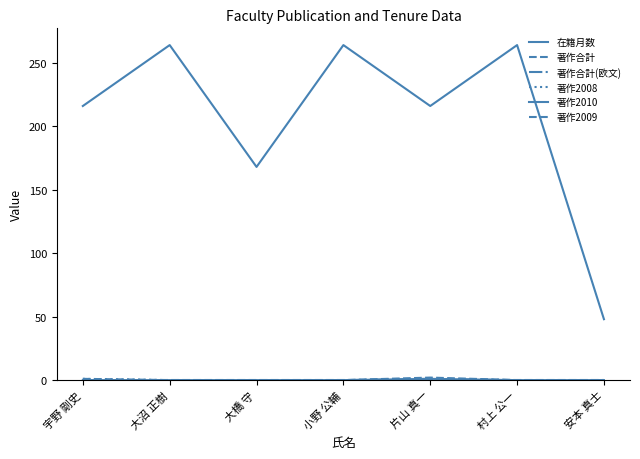

Does the chart have visible grid lines?

No